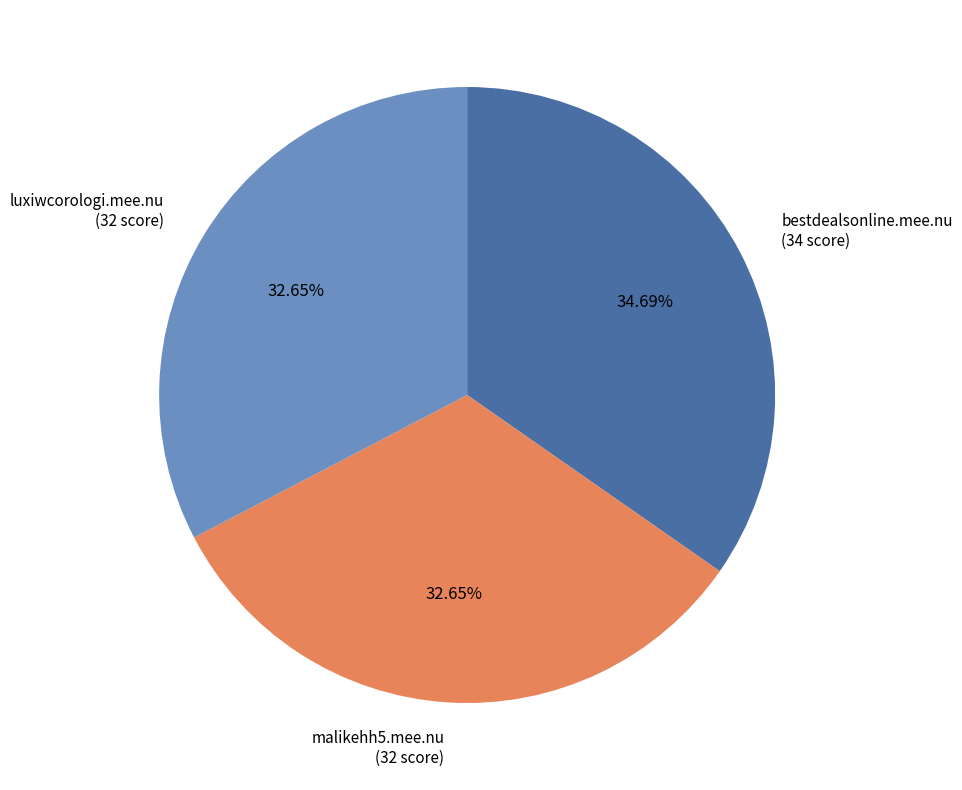

Between malikehh5.mee.nu and bestdealsonline.mee.nu, which is larger?

bestdealsonline.mee.nu